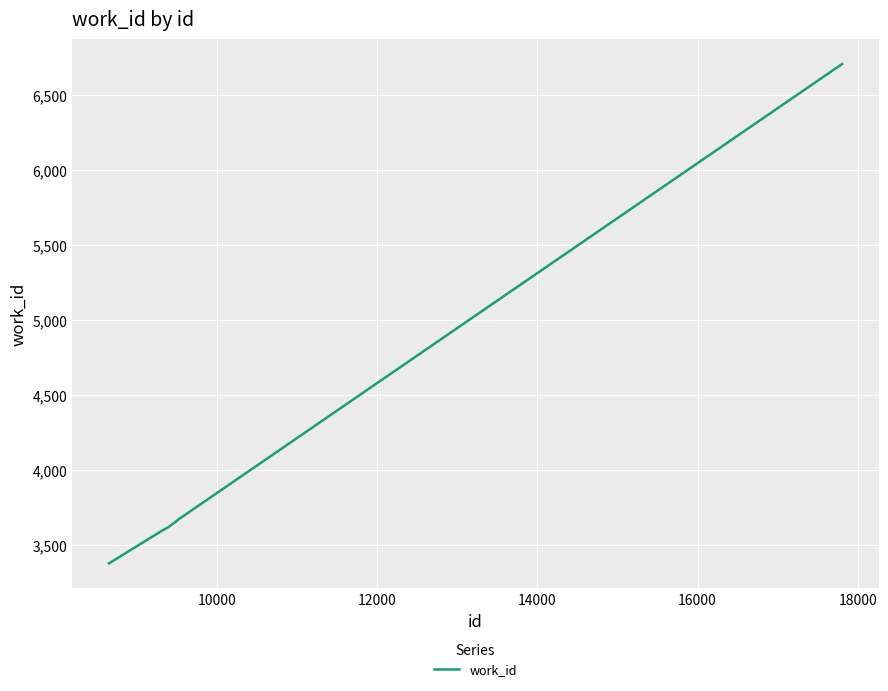

What is the difference between the maximum and minimum values?

3327